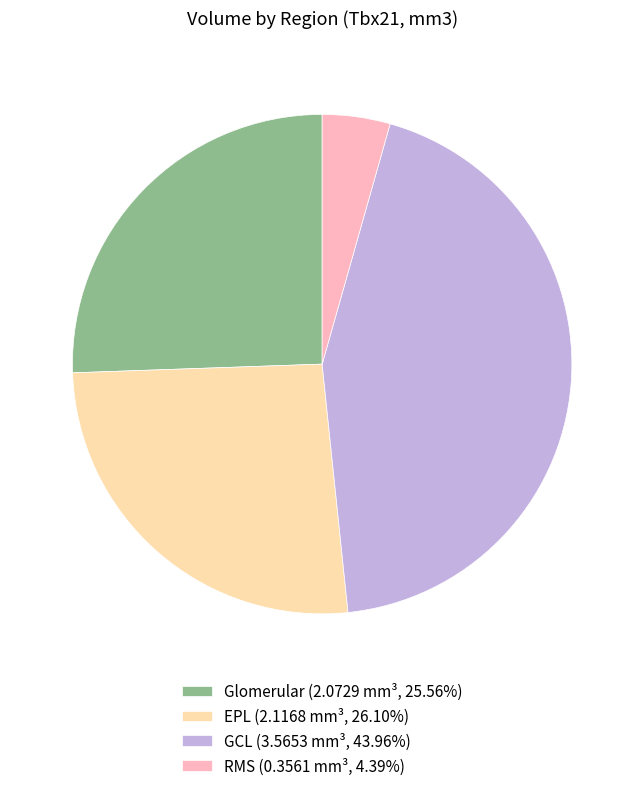

True or false: Glomerular accounts for 38% of the total.

False